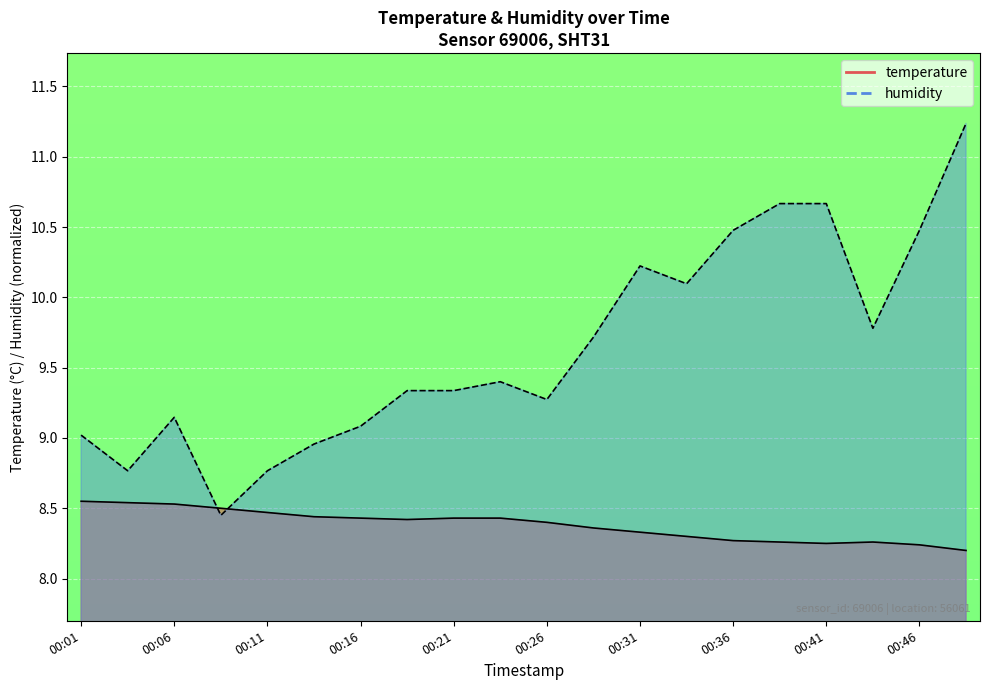

List the series in order of their peak value, lowest first.

temperature, humidity